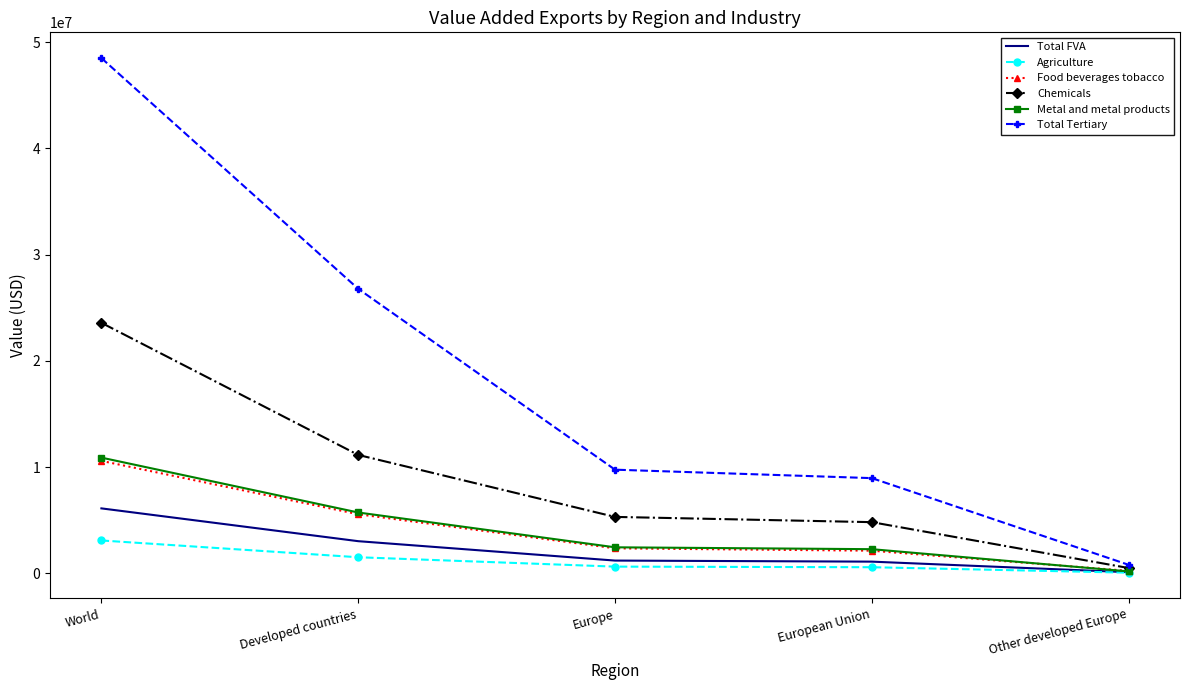

Between World and Europe, which series saw the biggest shift?

Total Tertiary